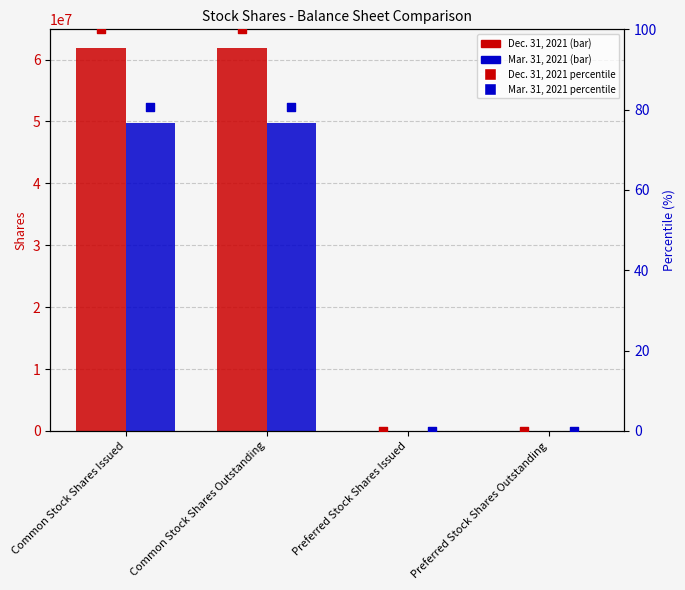

At how many categories does at least one series exceed 6511977?

2